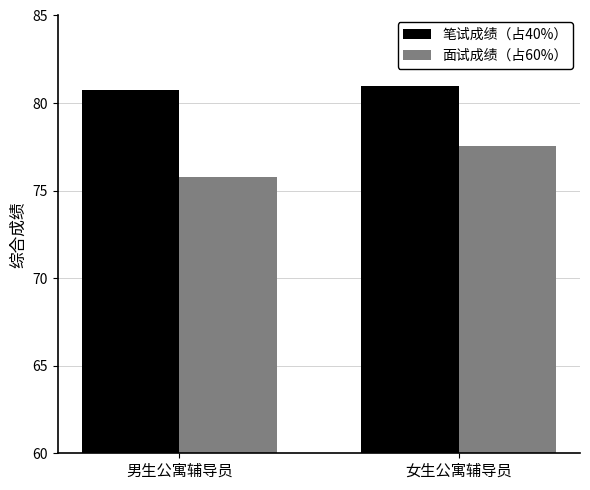

Rank the series by their average value, from highest to lowest.

笔试成绩（占40%）, 面试成绩（占60%）